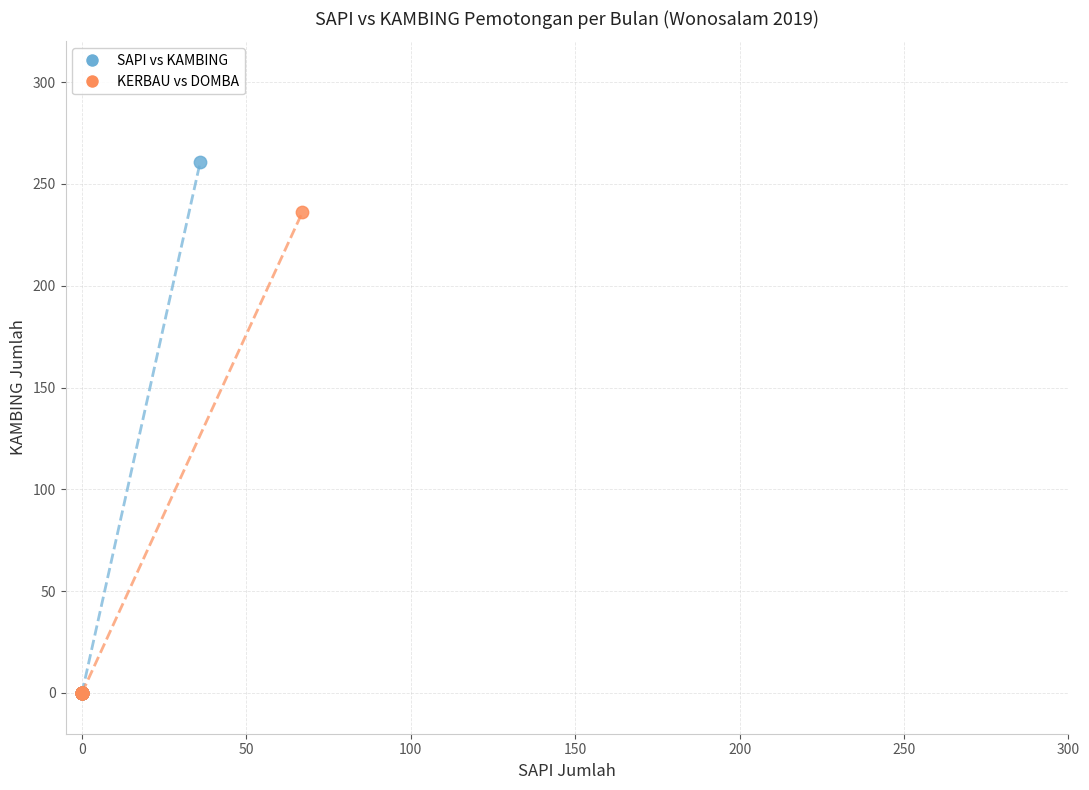

Which series reaches the maximum Y coordinate?

SAPI vs KAMBING